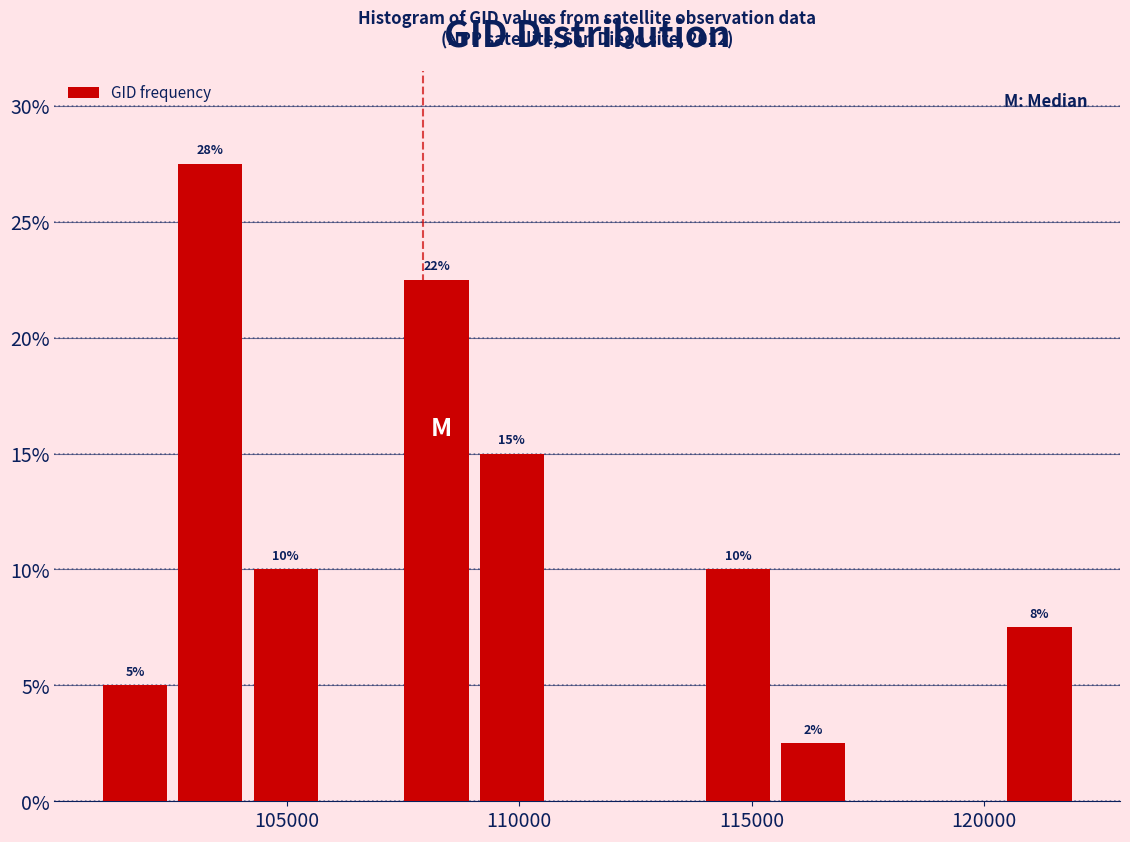

Read against the x-axis, roughly where is the centre of the tallest bar?

103500